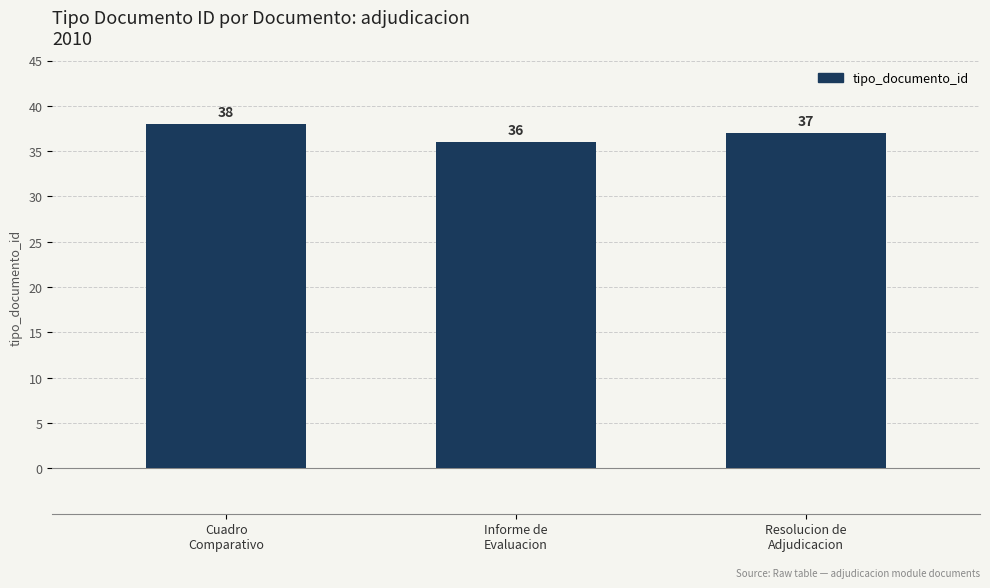

What position from the left is Informe de
Evaluacion?

2